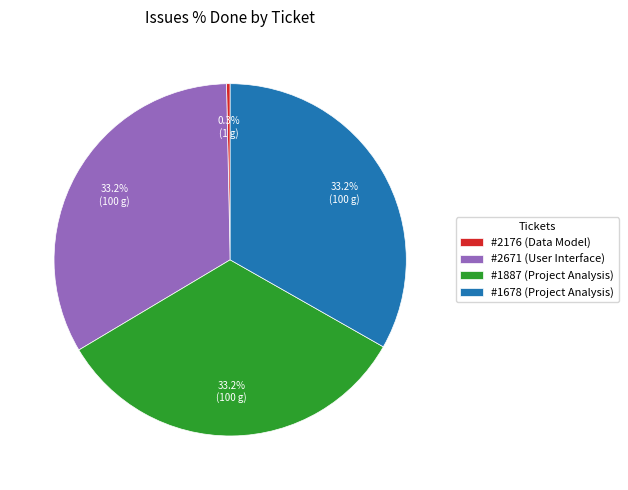

Which category has the smallest portion of the pie?

#2176 (Data Model)